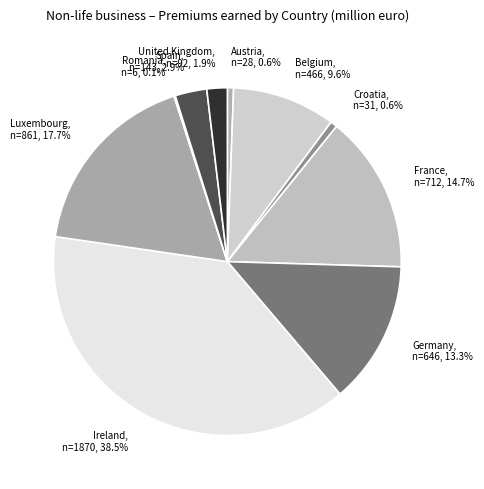

Which has a higher value, United Kingdom or France?

France